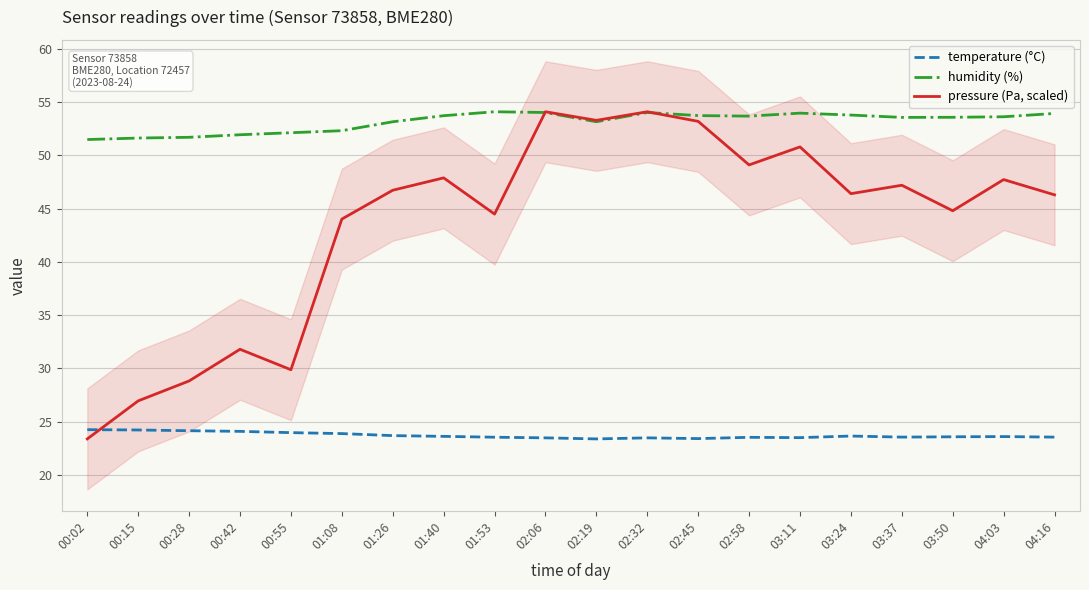

What is the value of the humidity point at the 4th from the left?

52.0